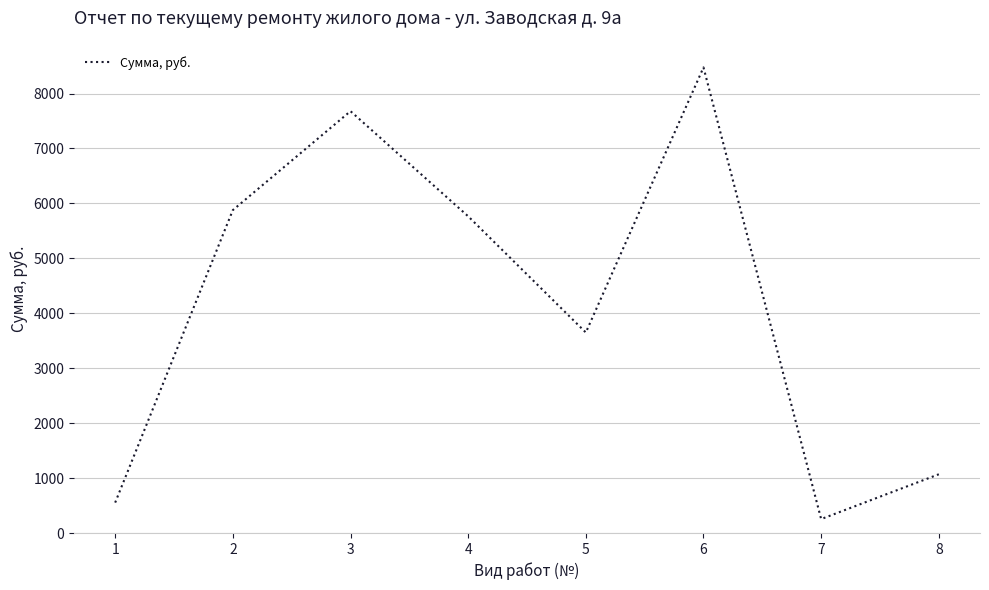

What is the approximate value at 8?

1069.1